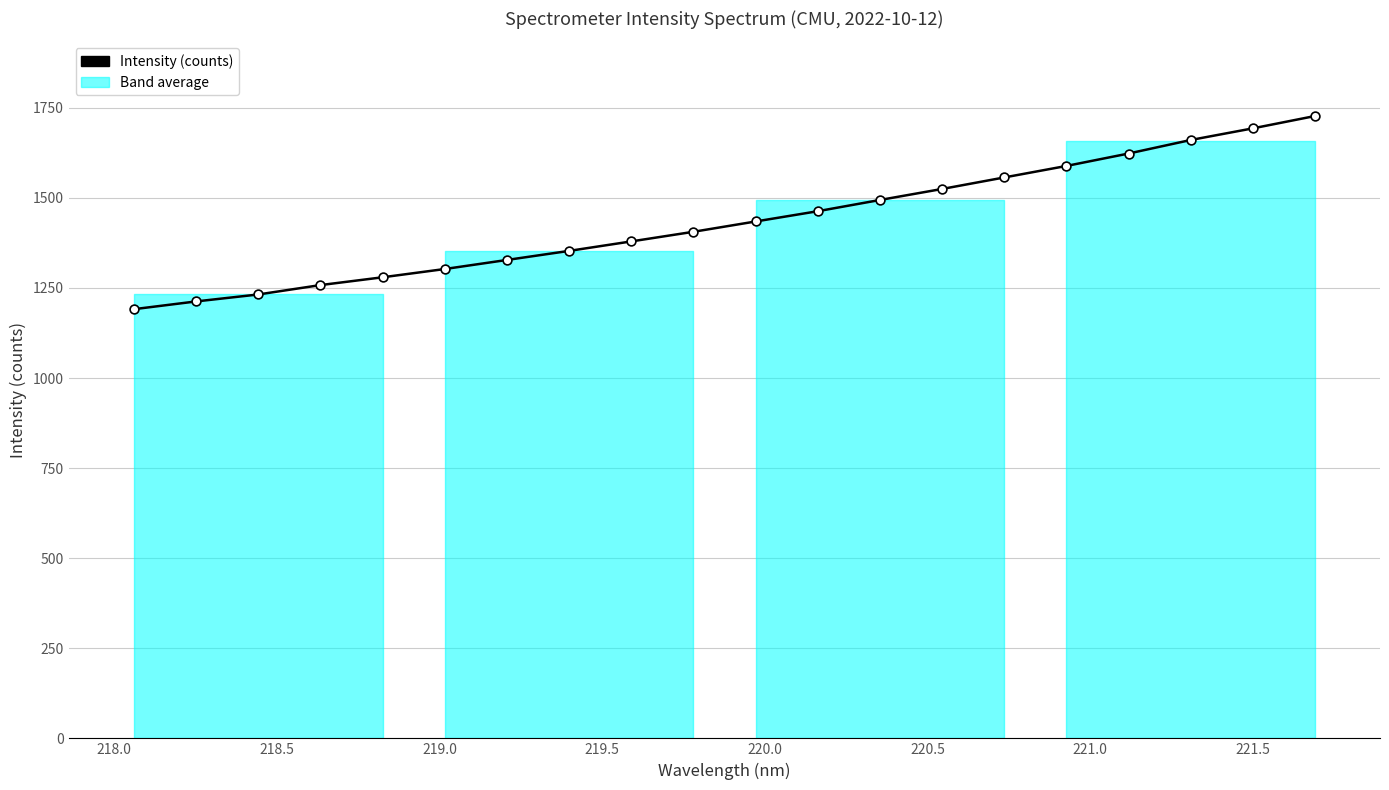

What is the maximum value shown in the chart?

1727.1